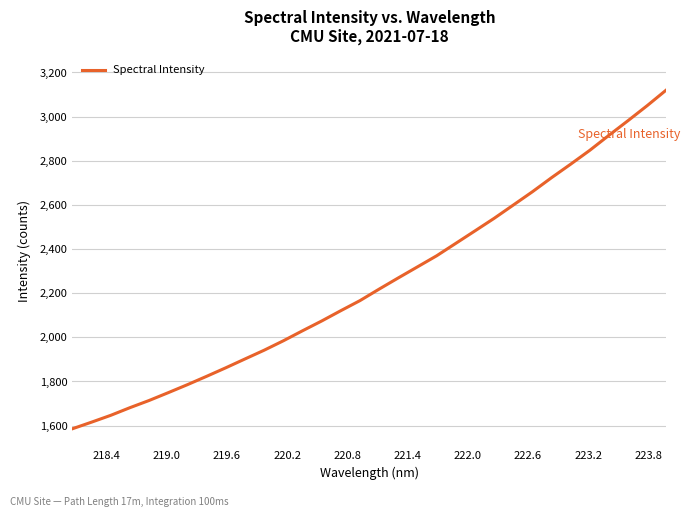

What is the smallest value displayed?

1585.6